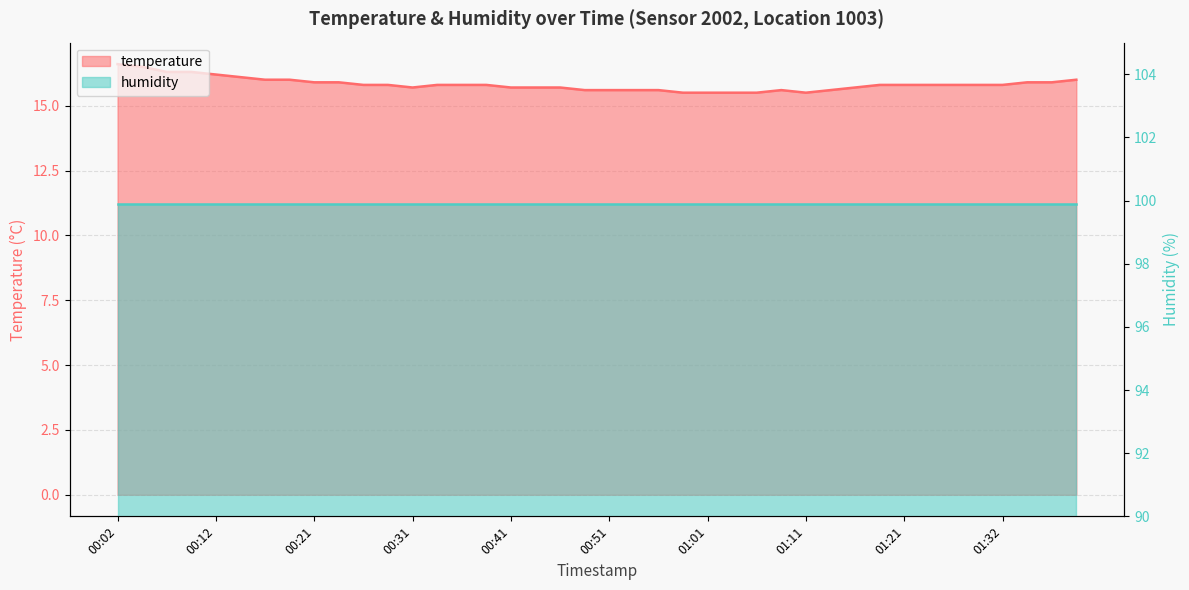

Rank the categories by value from lowest to highest.

00:58, 01:01, 01:03, 01:06, 01:11, 00:48, 00:51, 00:53, 00:56, 01:09, 01:14, 00:31, 00:41, 00:43, 00:46, 01:16, 00:26, 00:29, 00:34, 00:36, 00:39, 01:19, 01:21, 01:24, 01:26, 01:29, 01:32, 00:21, 00:24, 01:34, 01:37, 00:16, 00:19, 01:39, 00:14, 00:12, 00:07, 00:09, 00:04, 00:02